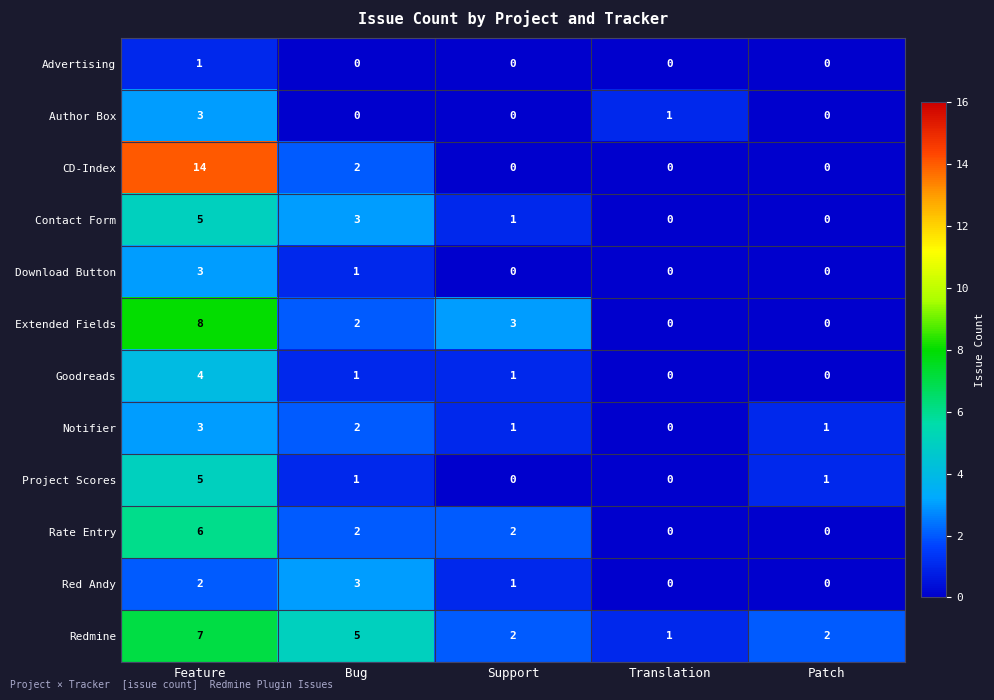

At which label does Notifier reach its minimum?

Translation